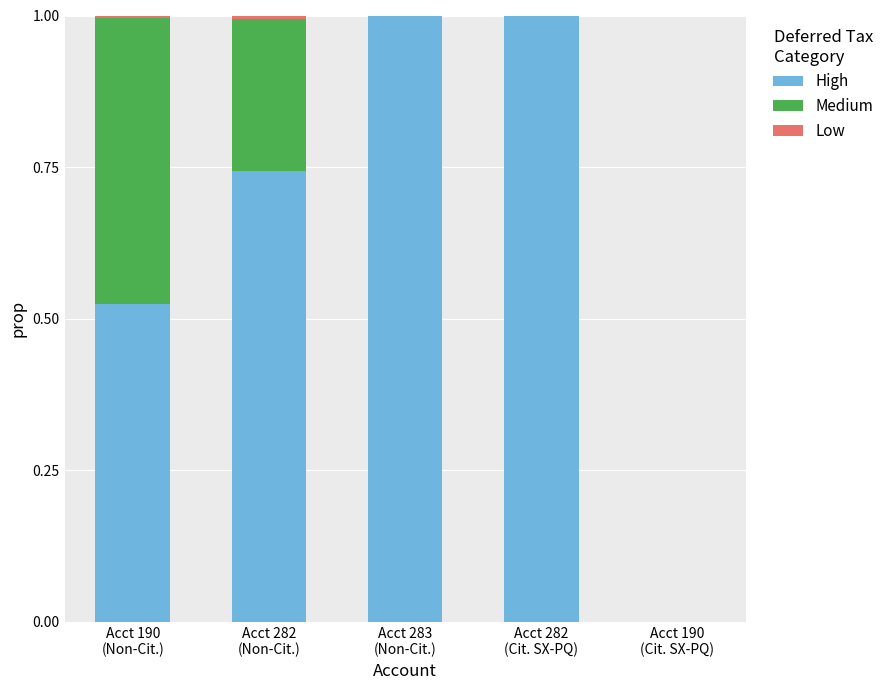

What is the highest value of the High series?

1.0